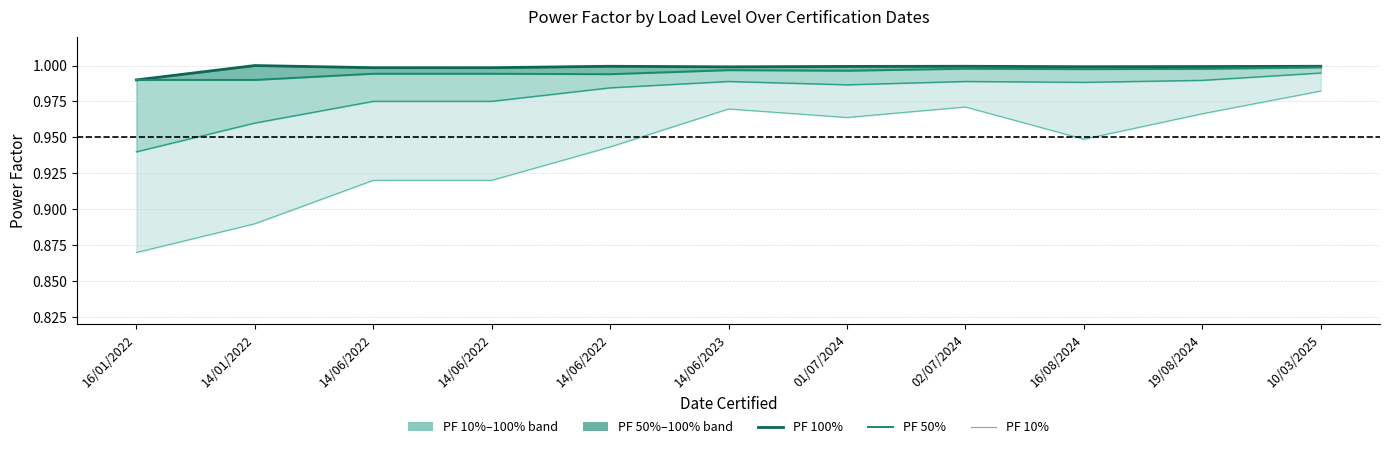

What is the smallest value displayed?

0.9